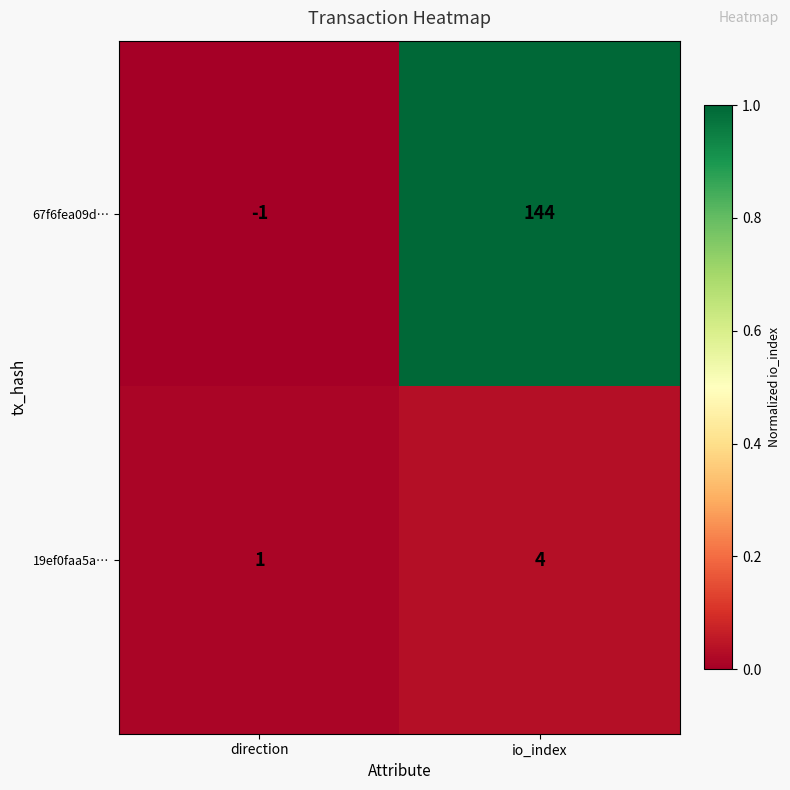

Reading left to right, transcribe all the data shown in this chart.

67f6fea09d…: -1	144
19ef0faa5a…: 1	4